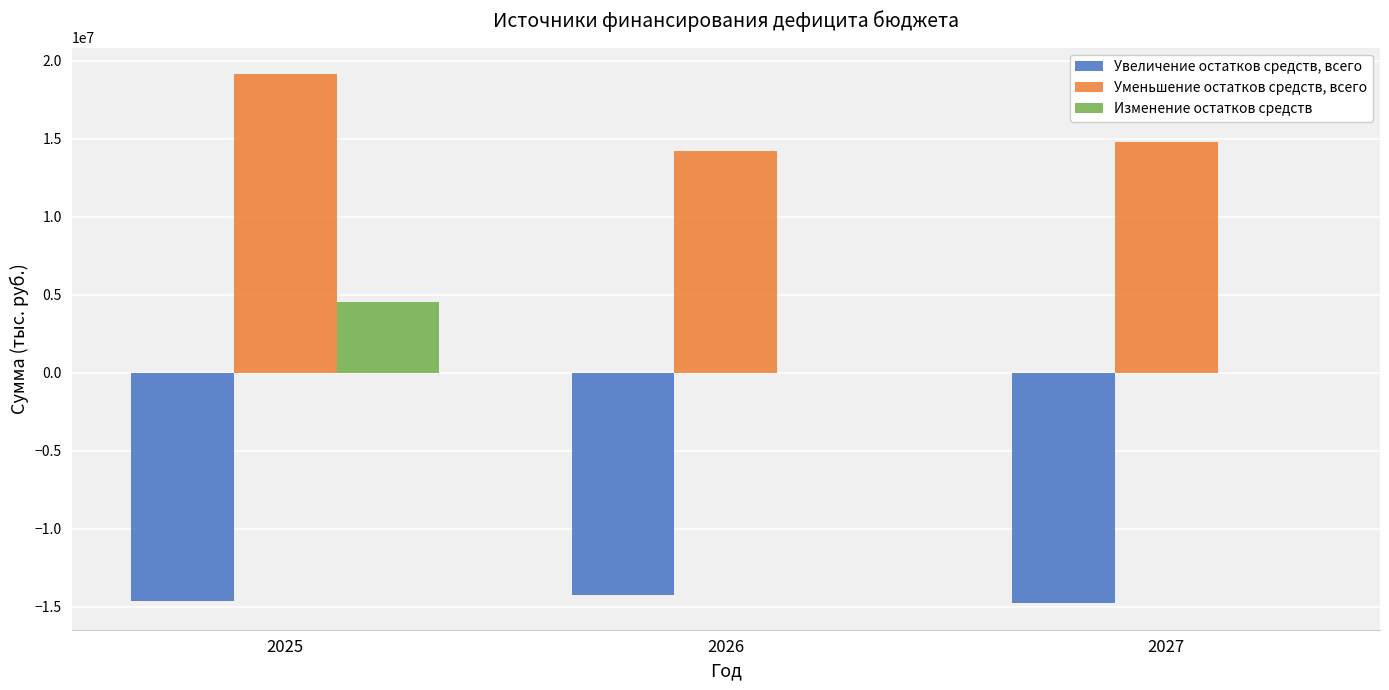

Are the bars horizontal?

No